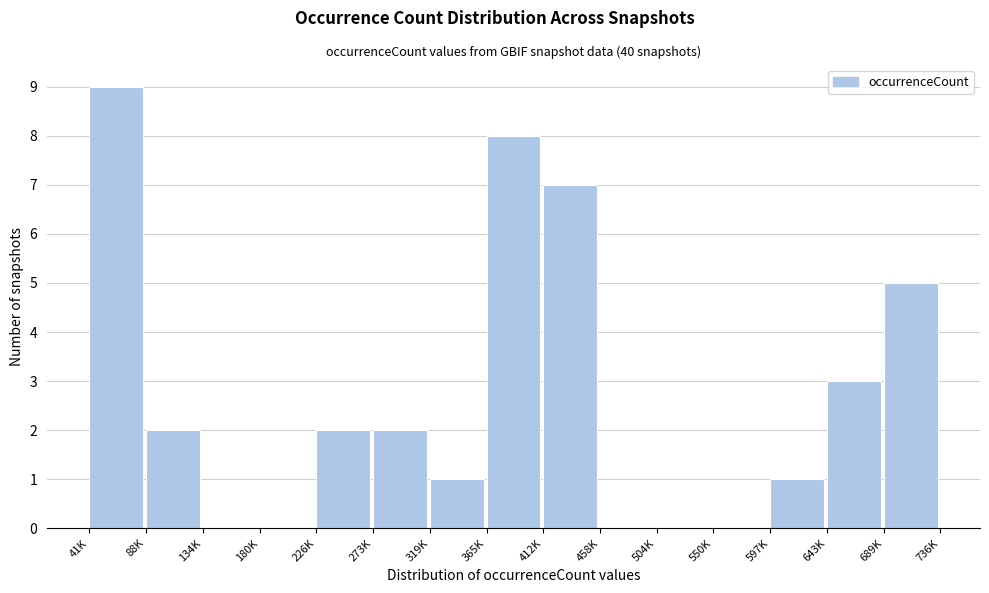

Reading left to right, extract all data points from this chart.

41K=9	88K=2	134K=0	180K=0	226K=2	273K=2	319K=1	365K=8	412K=7	458K=0	504K=0	550K=0	597K=1	643K=3	689K=5